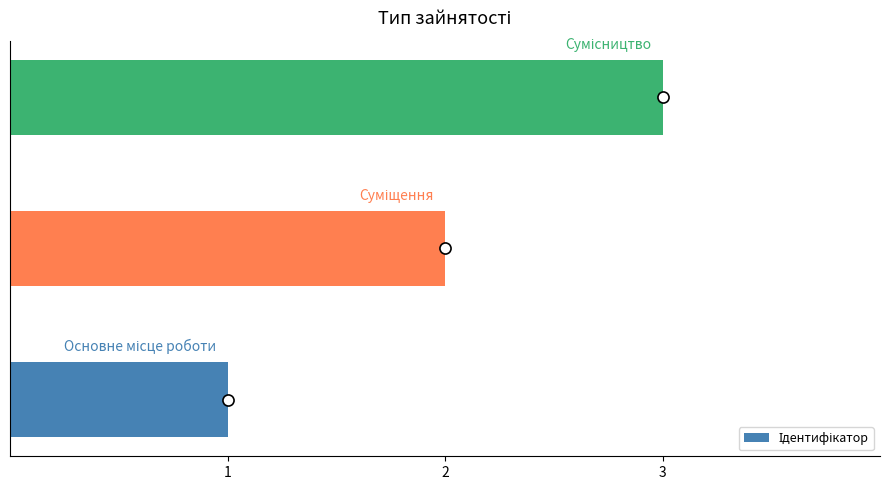

How many series are shown in this chart?

1